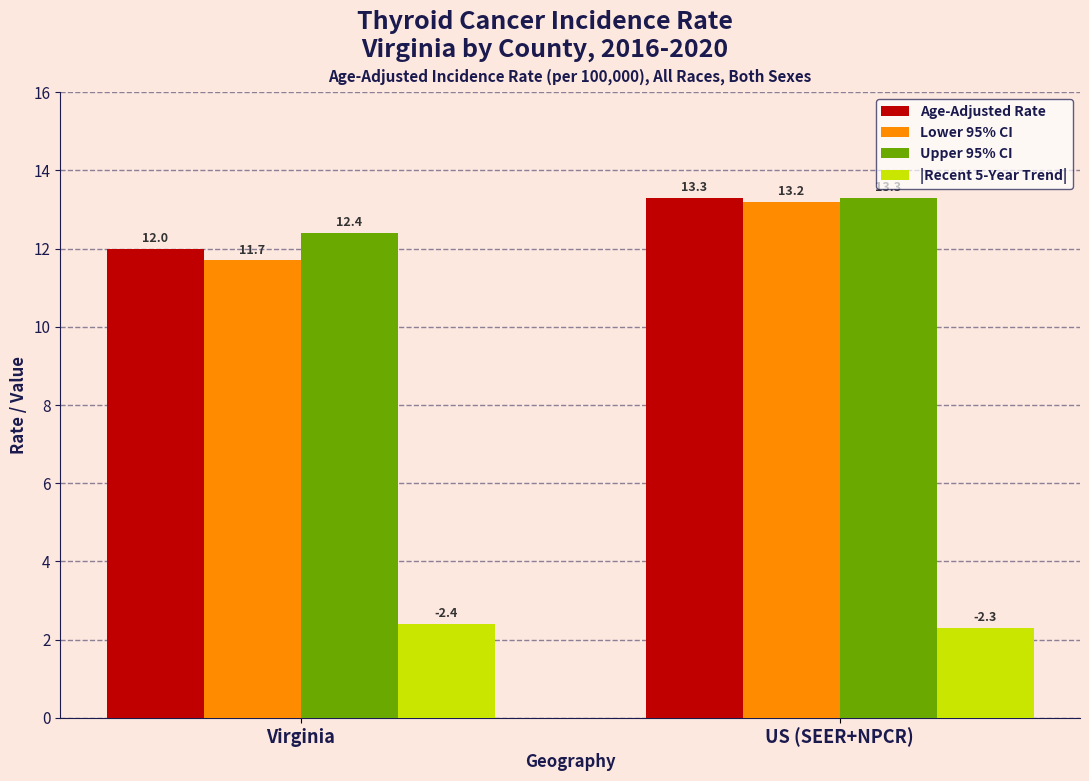

What is the total value across all series at US (SEER+NPCR)?

42.1